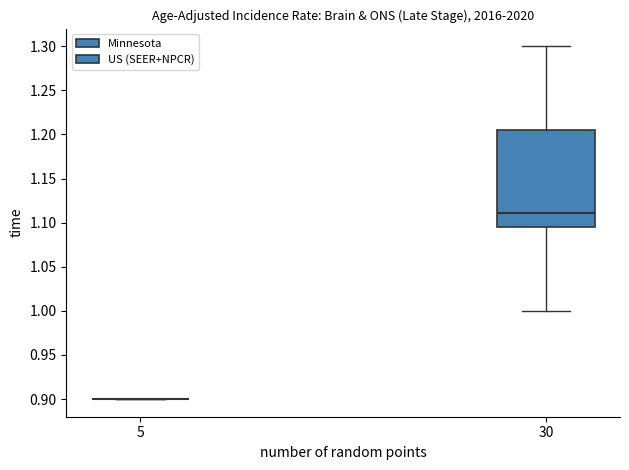

Which box is the tallest, from its lower edge to its upper edge?

30